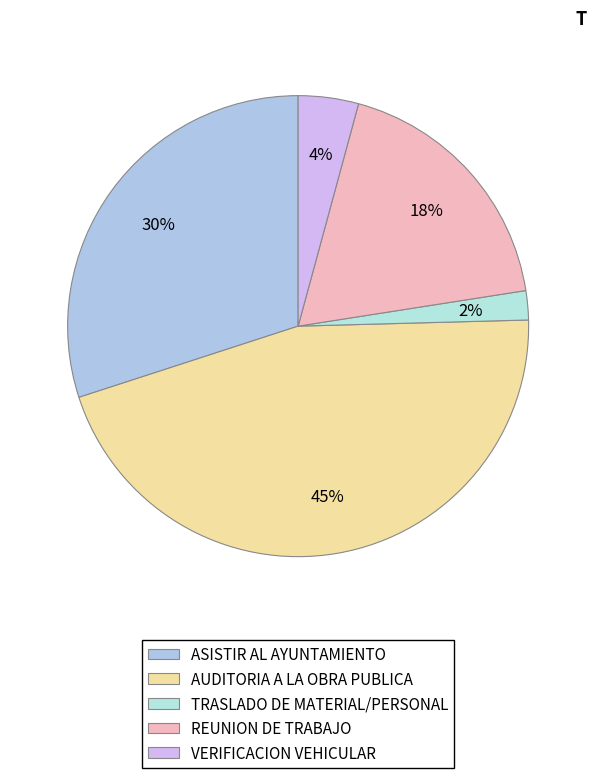

Does any single category account for the majority?

No